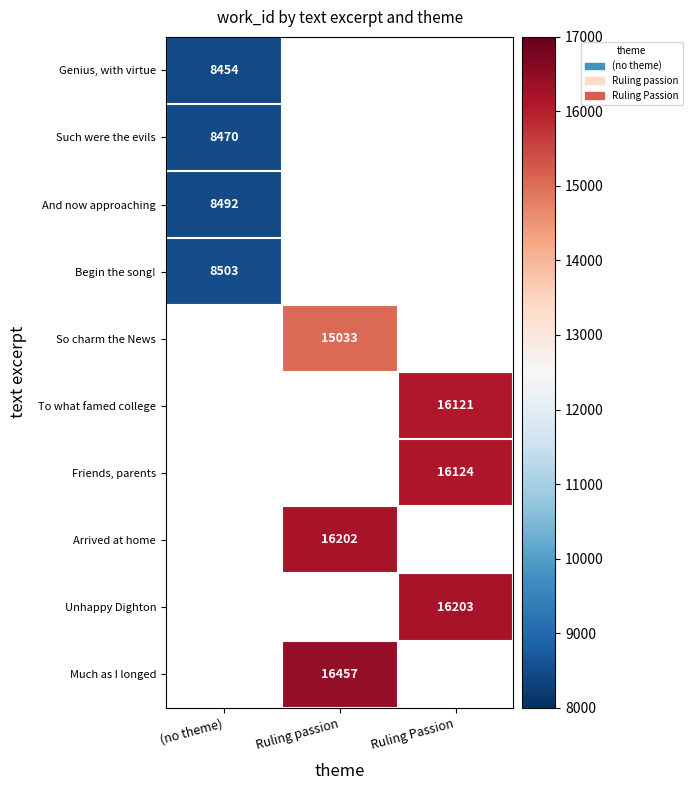

Which has a higher value, Ruling Passion or Ruling passion?

Ruling passion